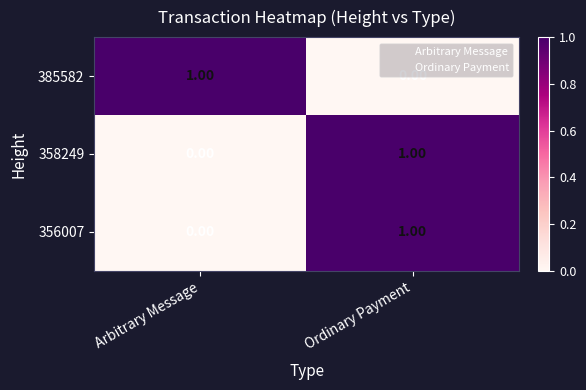

What is the total value across all series at Ordinary Payment?

2